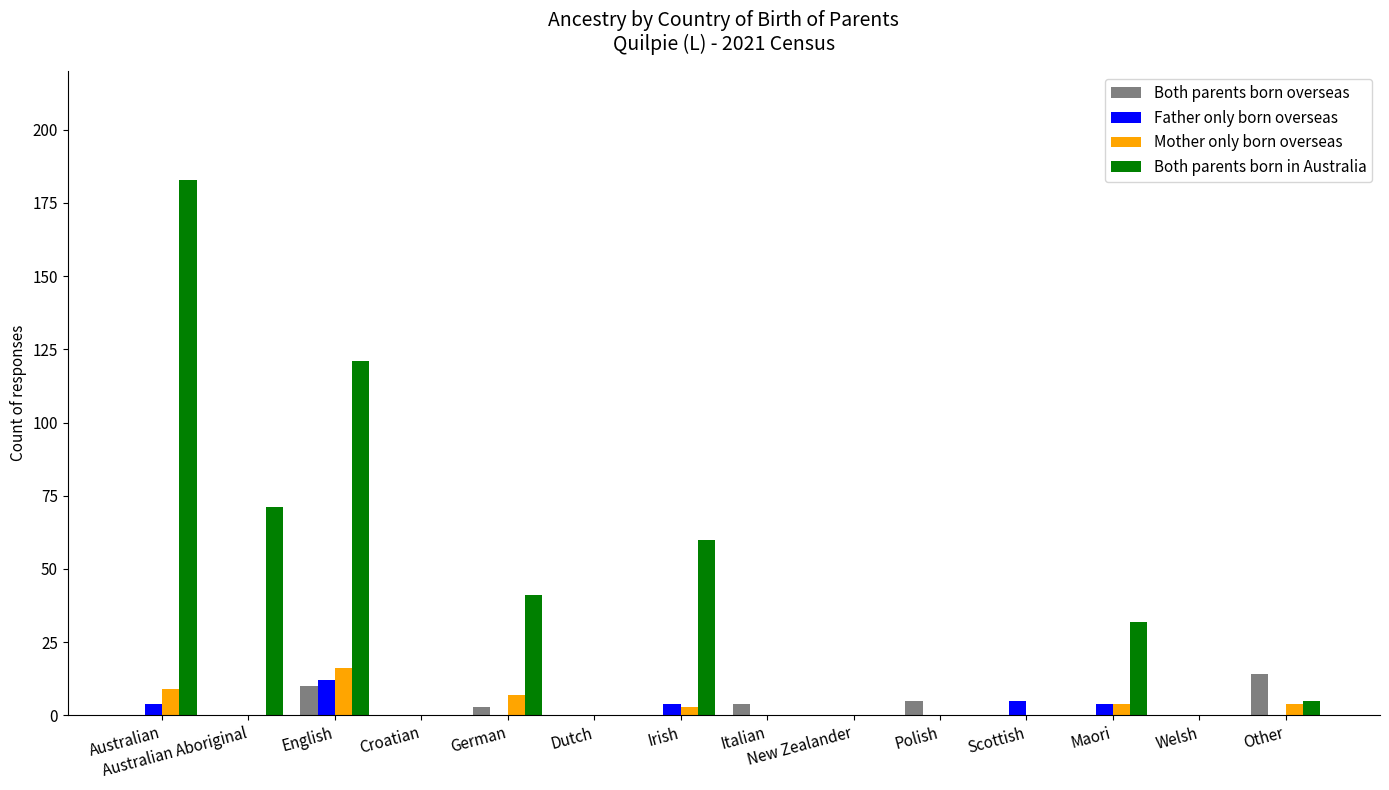

Which series has the largest total across all categories?

Both parents born in Australia